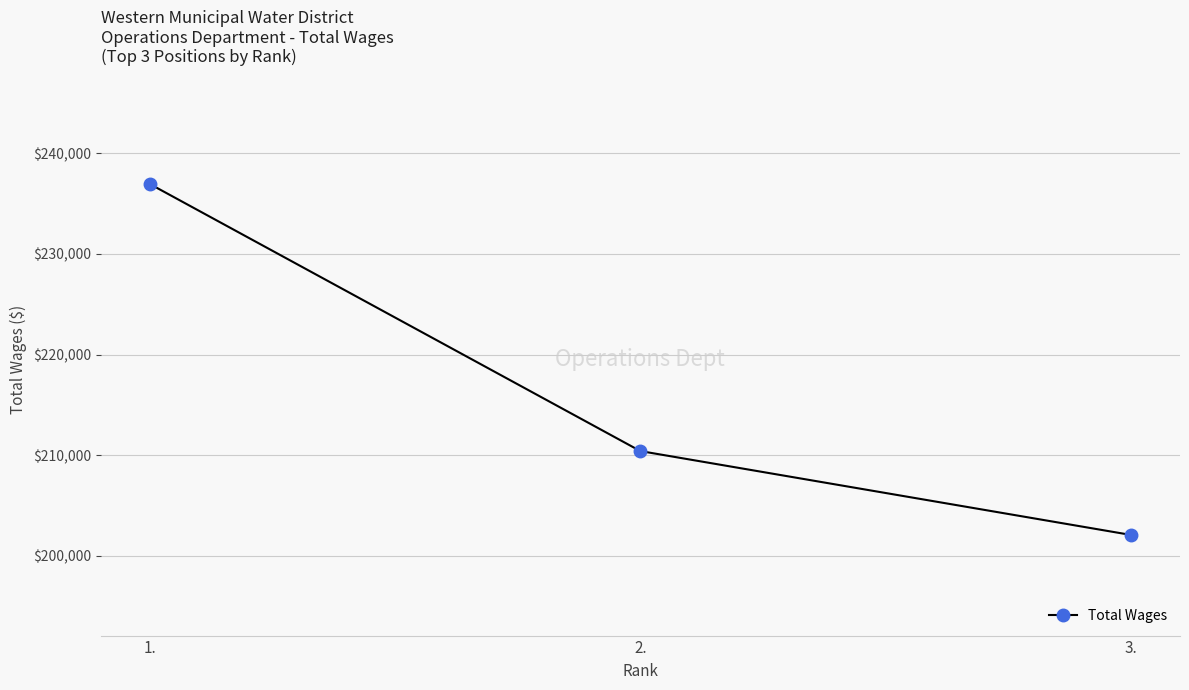

What is the label of the 3rd point from the left?

3.